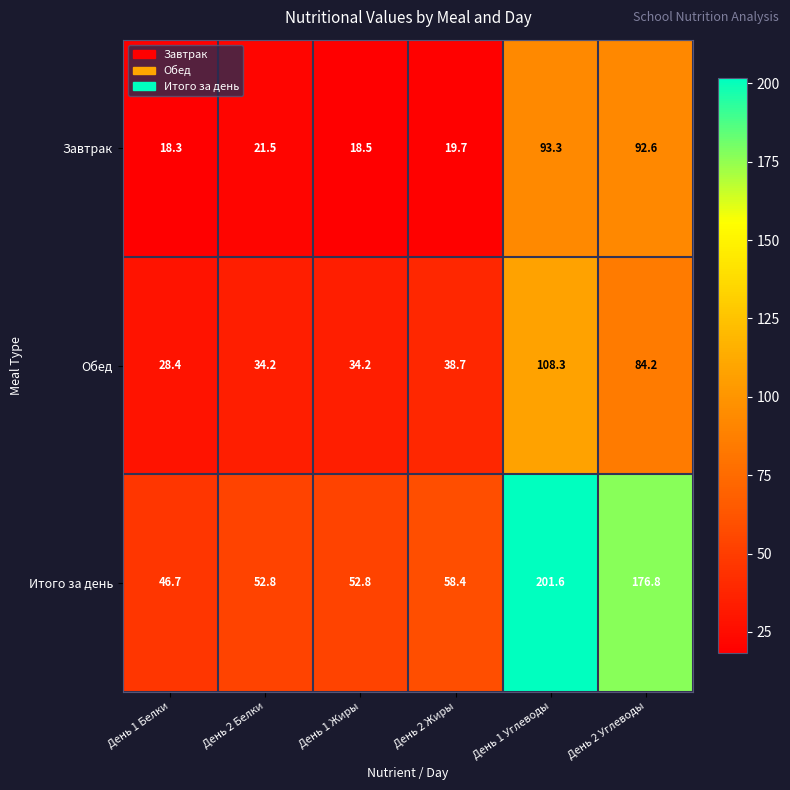

Between День 2 Белки and День 2 Углеводы, which series saw the biggest shift?

Итого за день